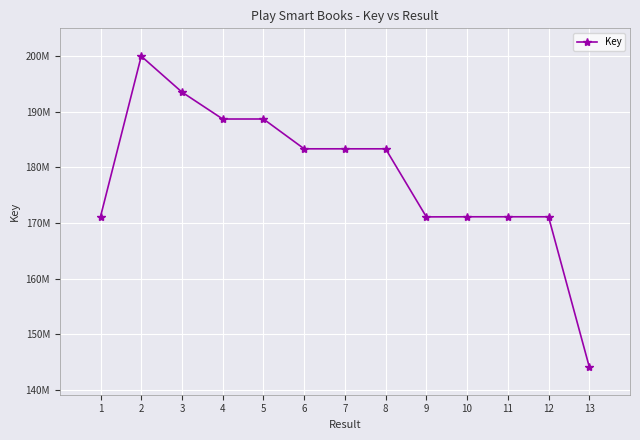

What is the difference between the values at 13 and 10?

26944252